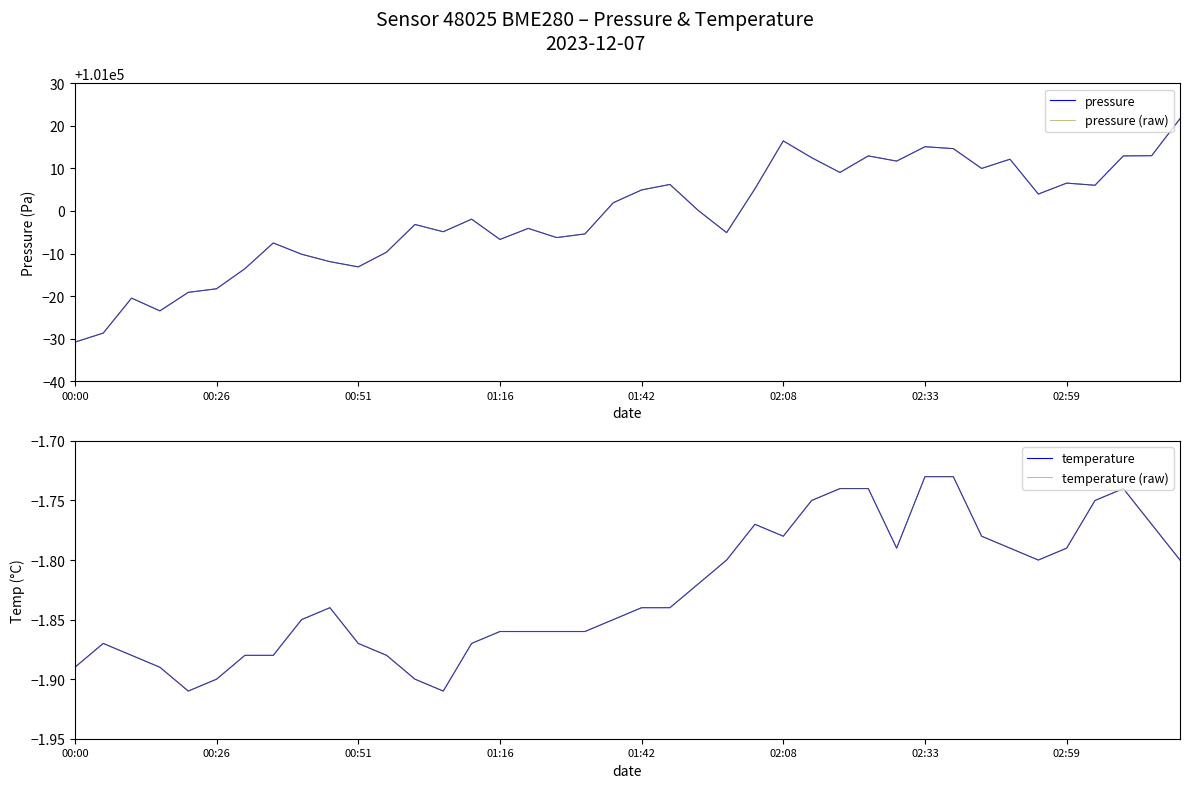

What are all the series names shown in the legend?

pressure, pressure (raw), temperature, temperature (raw)